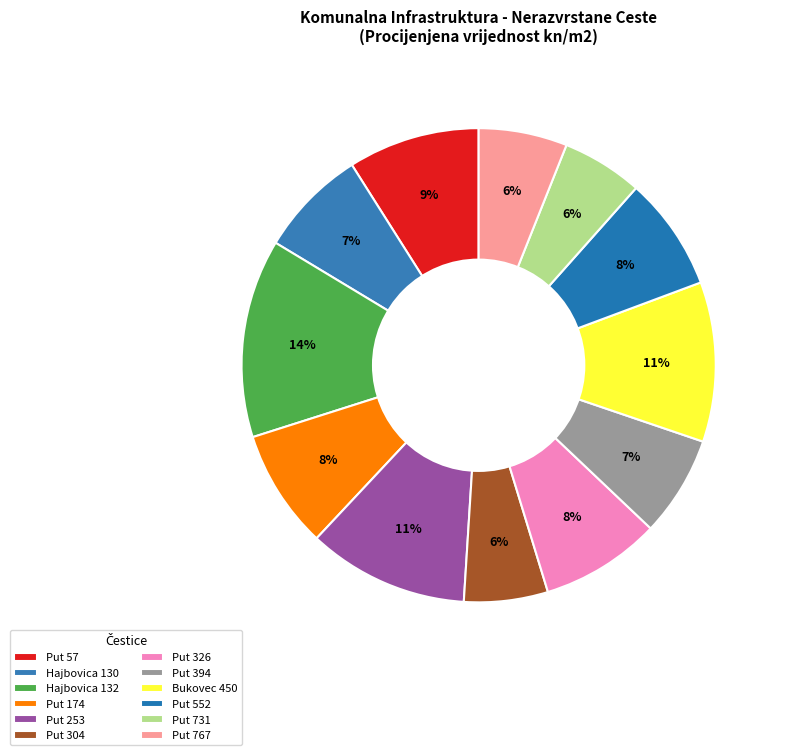

To the nearest percent, what percentage of the pie is Bukovec 450?

11%